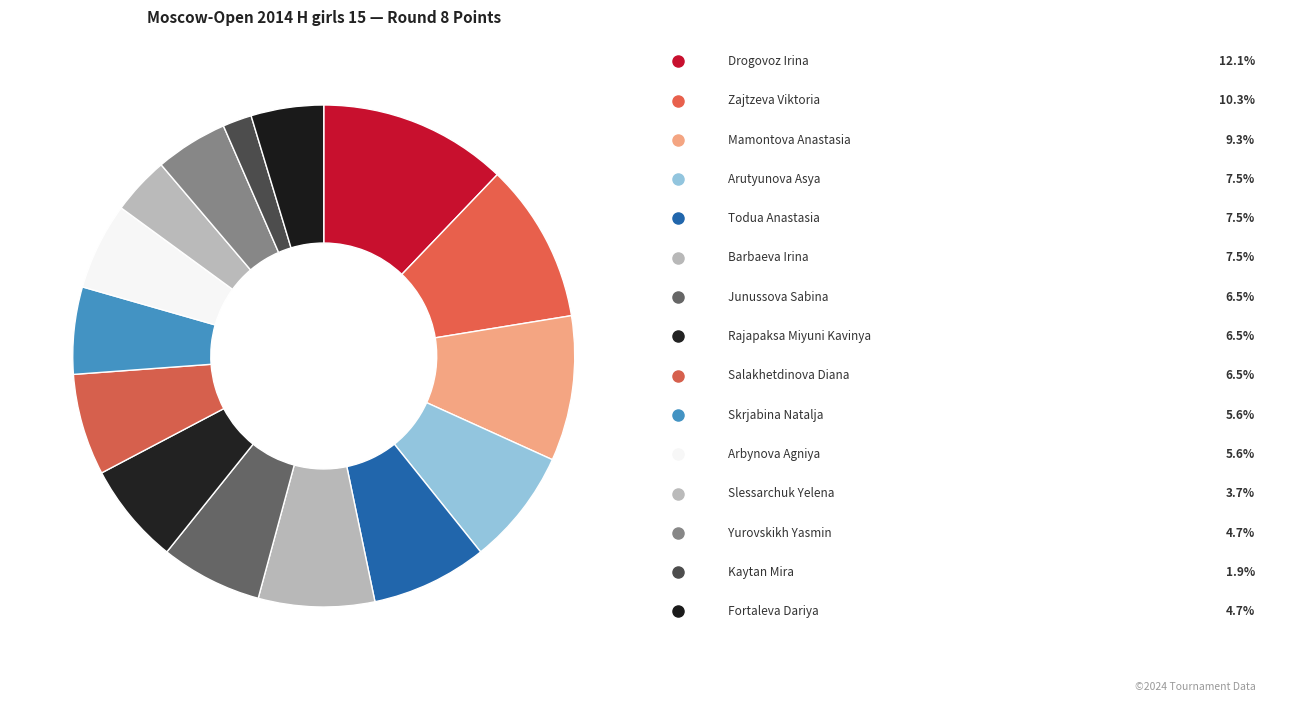

How many segments does this pie chart have?

15